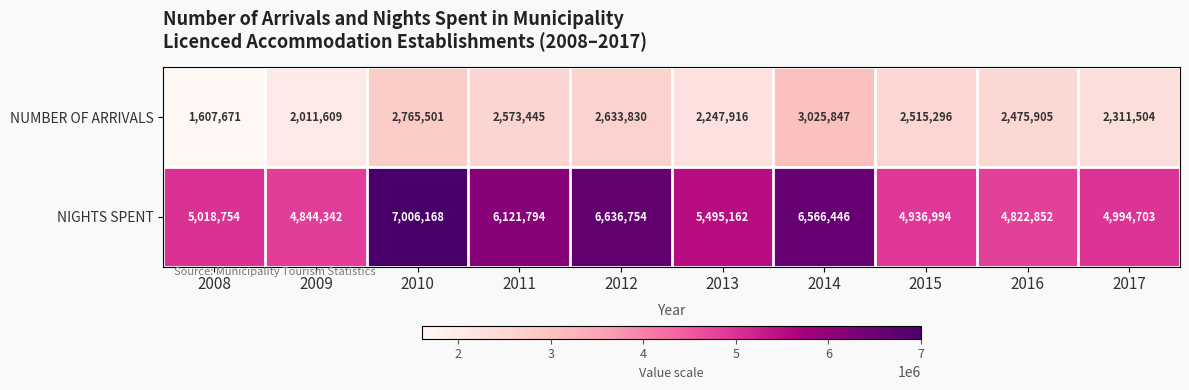

What is the total value across all series at 2017?

7306207